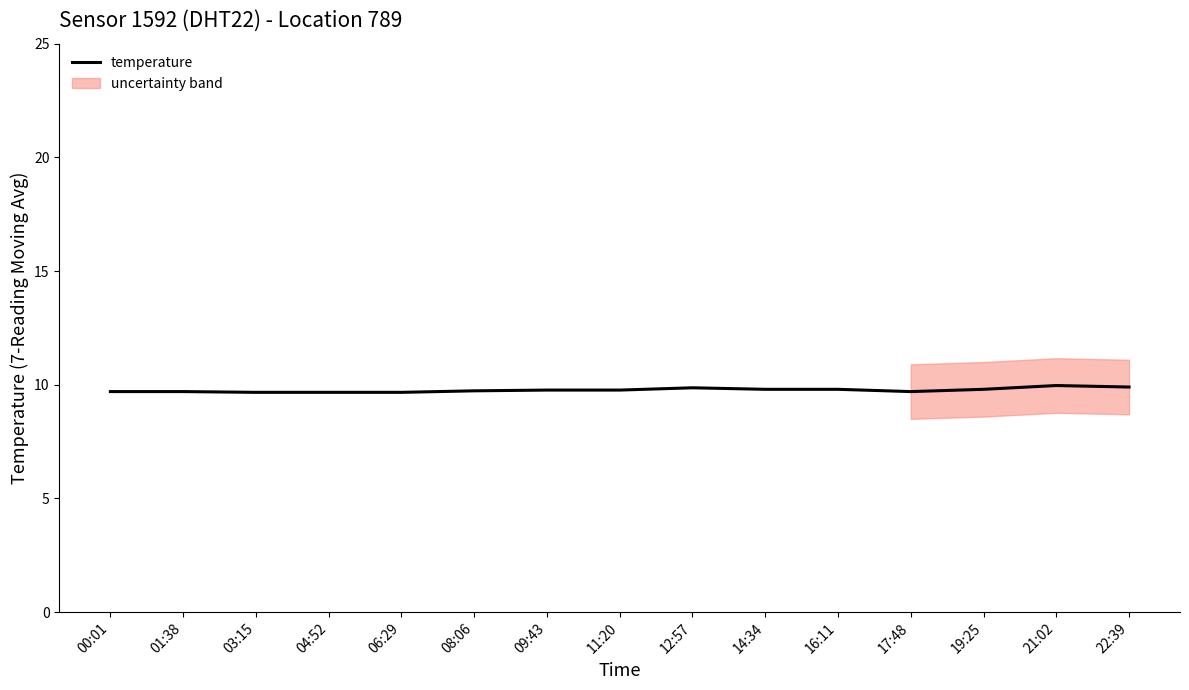

What value does the data have at 00:01?

9.7